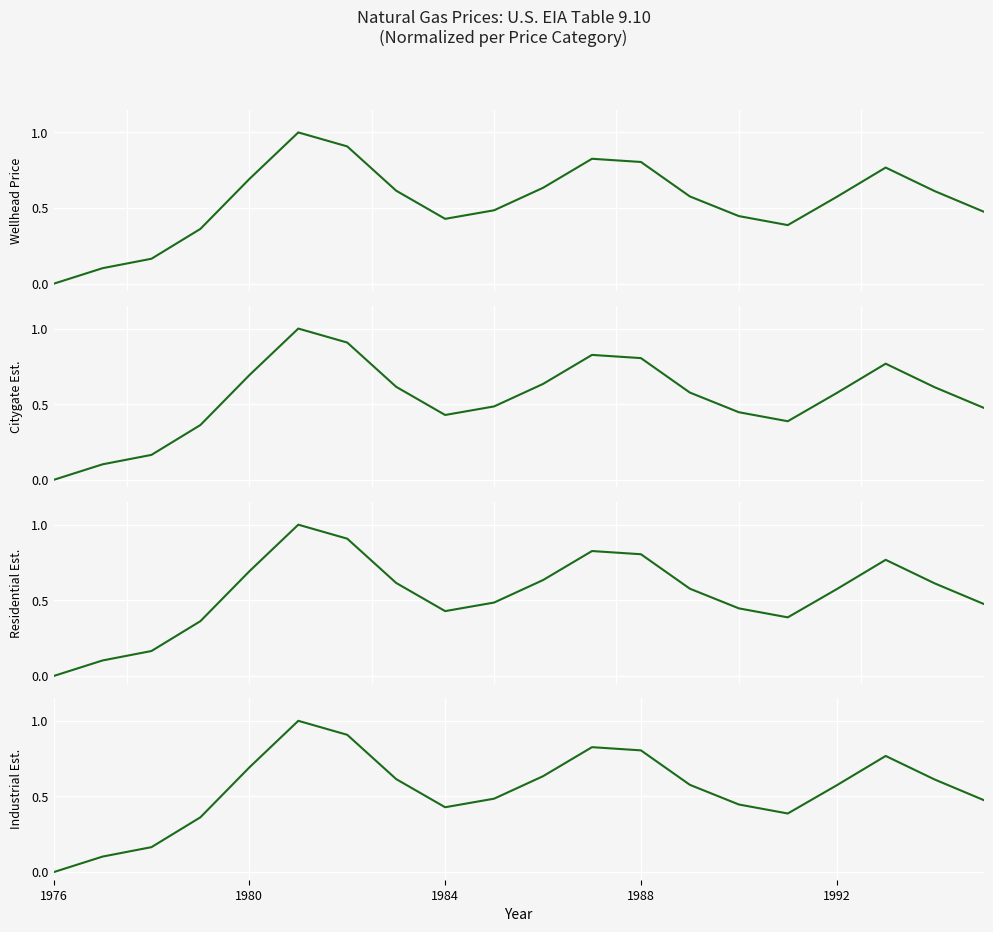

What is the greatest value displayed?

1.0